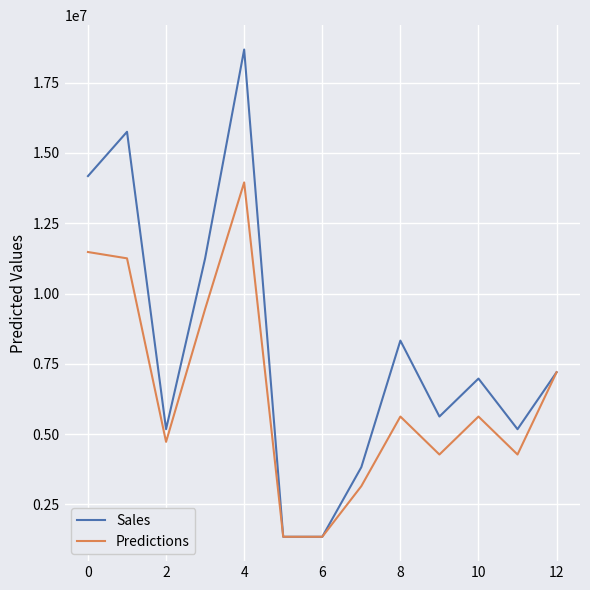

List the series in order of their overall mean, highest first.

Sales, Predictions